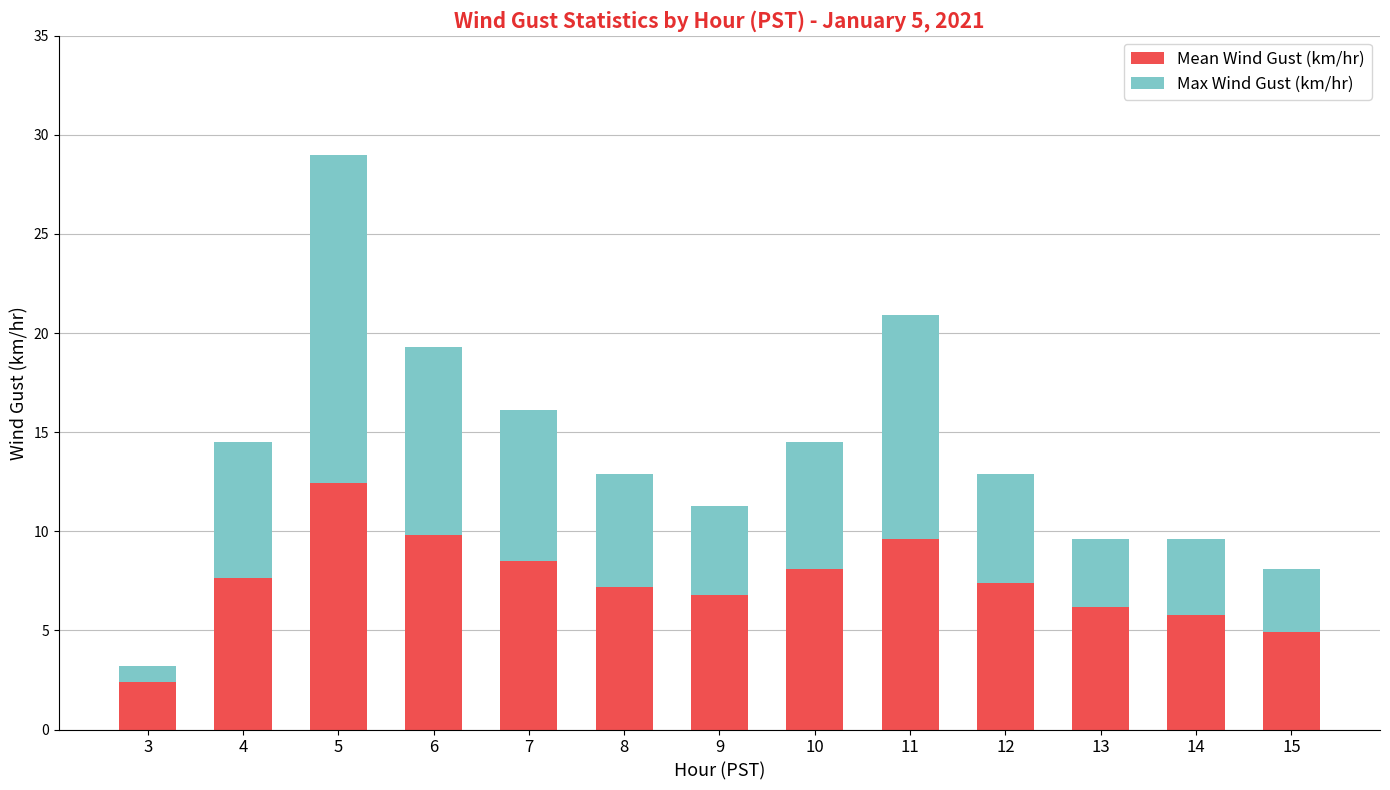

The value of Mean Wind Gust (km/hr) at 10 is 5.3. True or false?

False